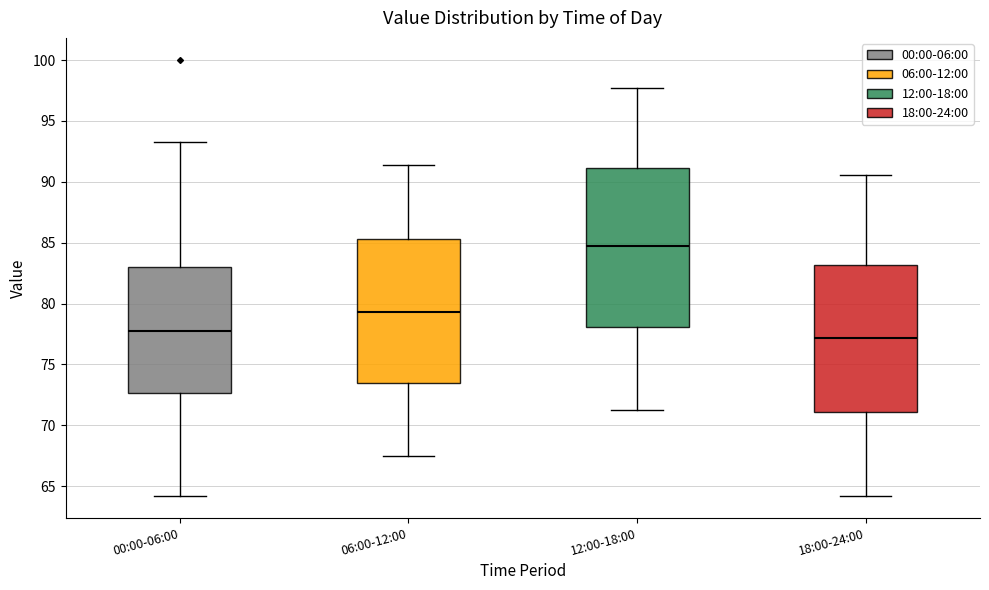

Which box's median line is the lowest?

18:00-24:00